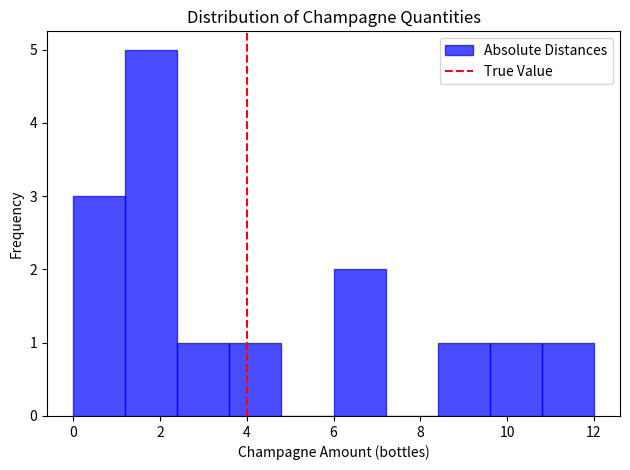

Reading left to right, list every bar in this chart as the range it spans on the x-axis followed by its height. The values are not printed on the chart, so give them approximately, as read against the axis.

0.0 to 1.2: 3
1.2 to 2.4: 5
2.4 to 3.6: 1
3.6 to 4.8: 1
4.8 to 6.0: 0
6.0 to 7.2: 2
7.2 to 8.4: 0
8.4 to 9.6: 1
9.6 to 10.8: 1
10.8 to 12.0: 1